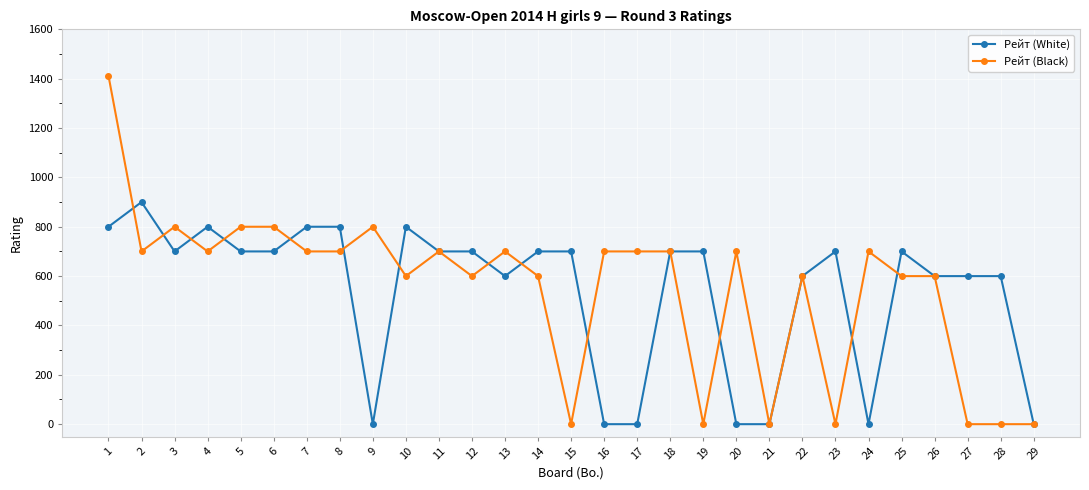

Where is the first local minimum for Рейт (Black)?

2